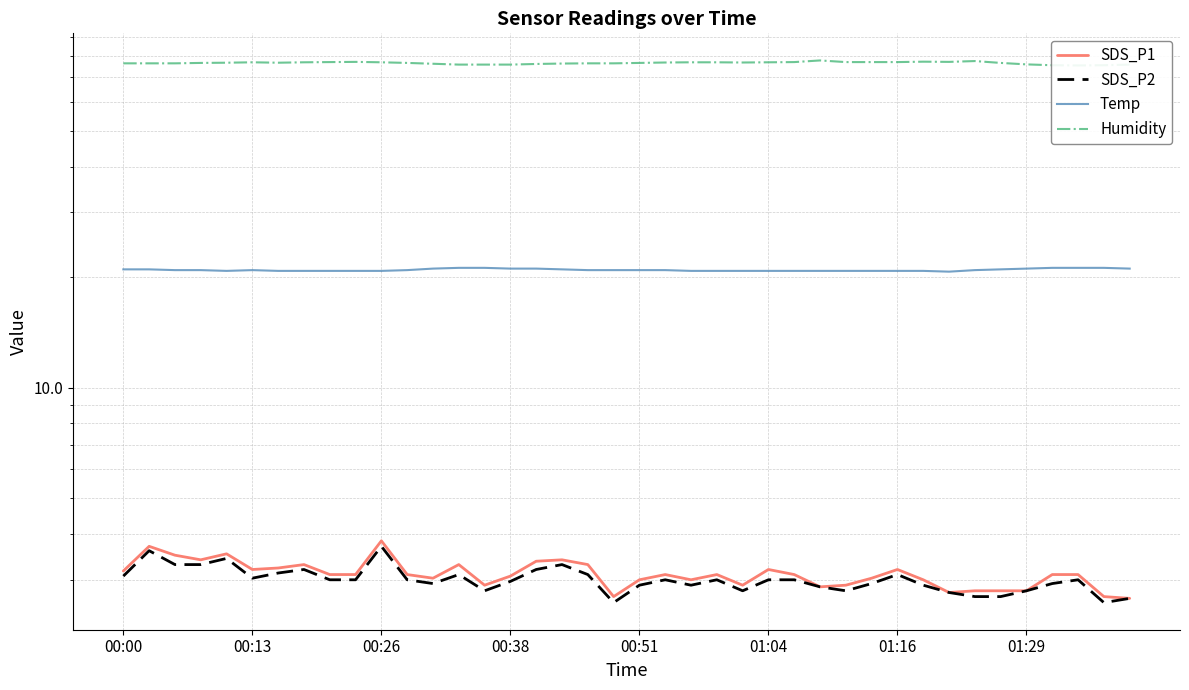

How many interior local peaks does the SDS_P2 series have?

10